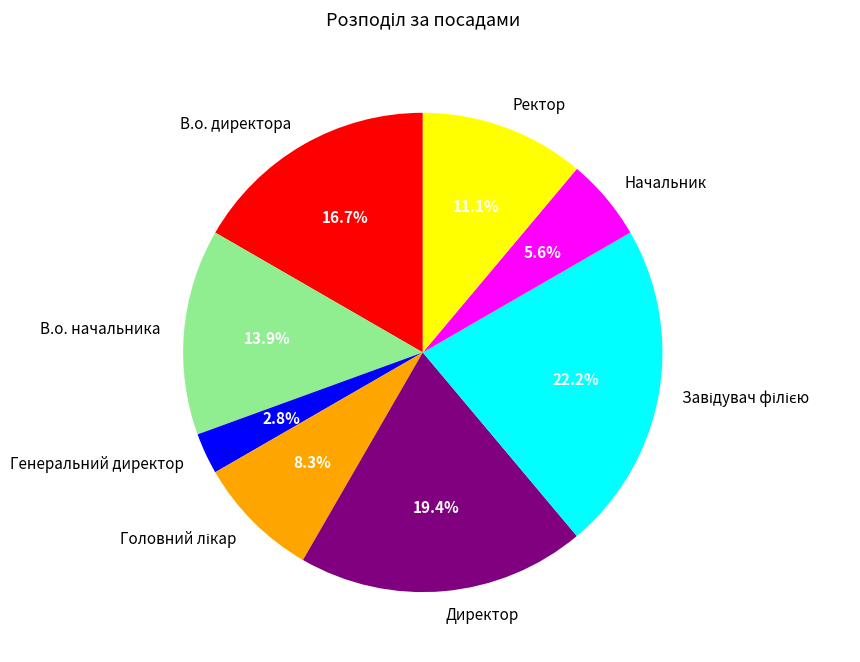

How many slices are in this pie chart?

8